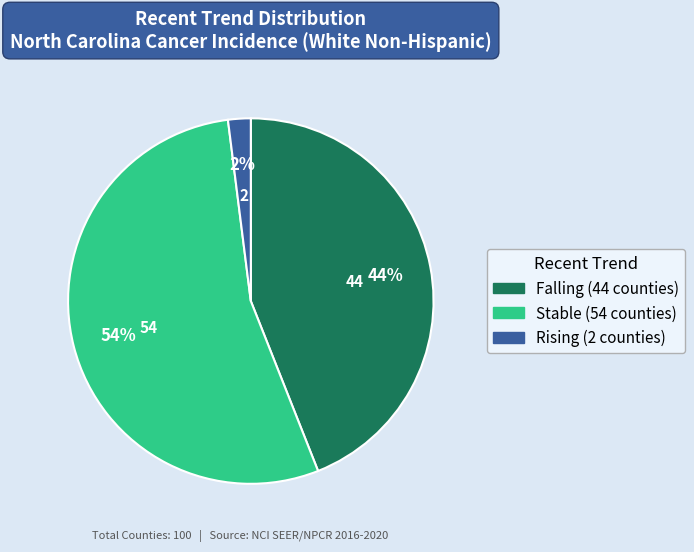

To the nearest percent, what is the average slice percentage?

33%